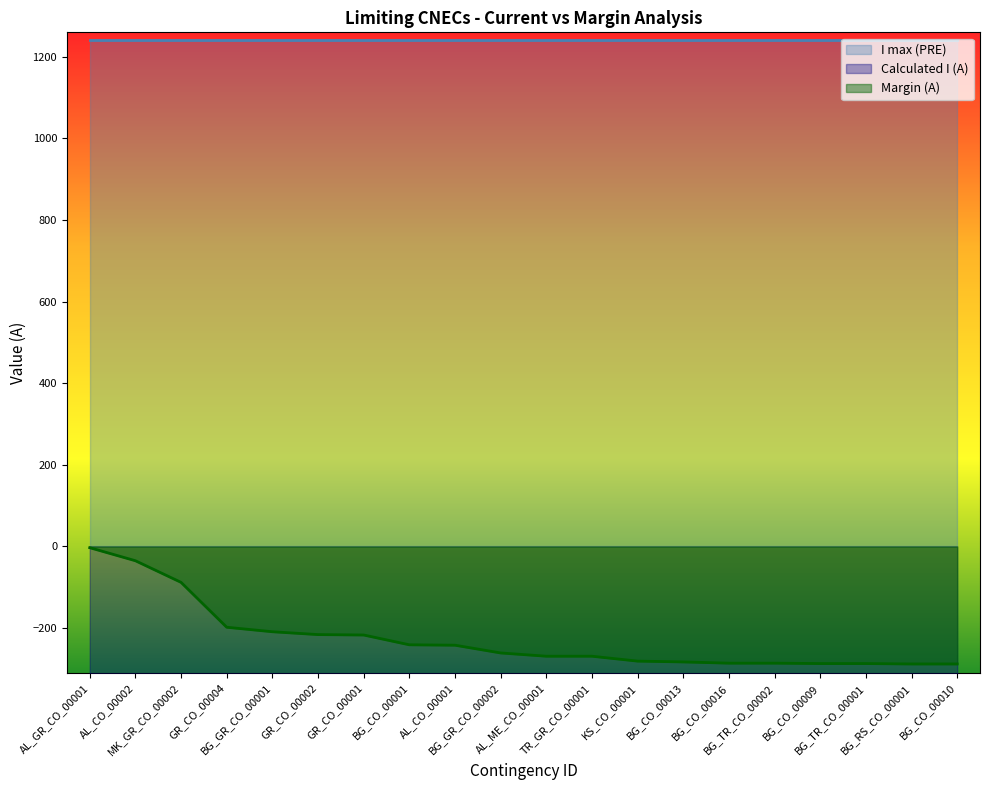

What is the label of the 14th point from the right?

GR_CO_00001